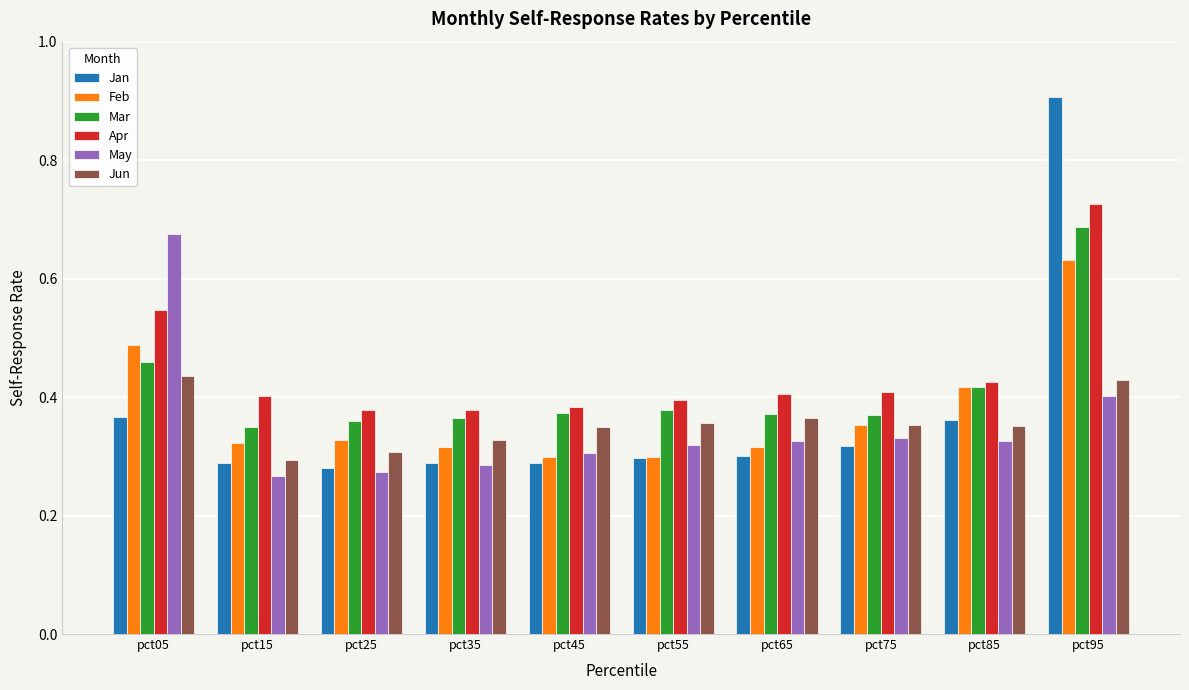

Which series has the widest spread of values?

Jan